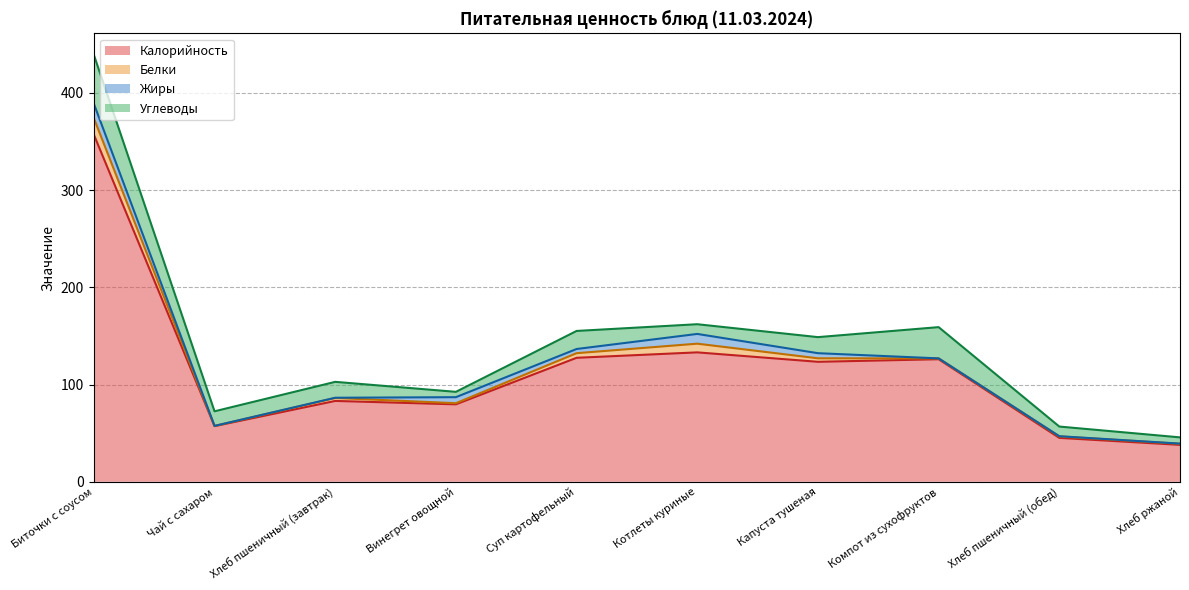

True or false: Калорийность has a value of 15.5 at Хлеб ржаной.

False